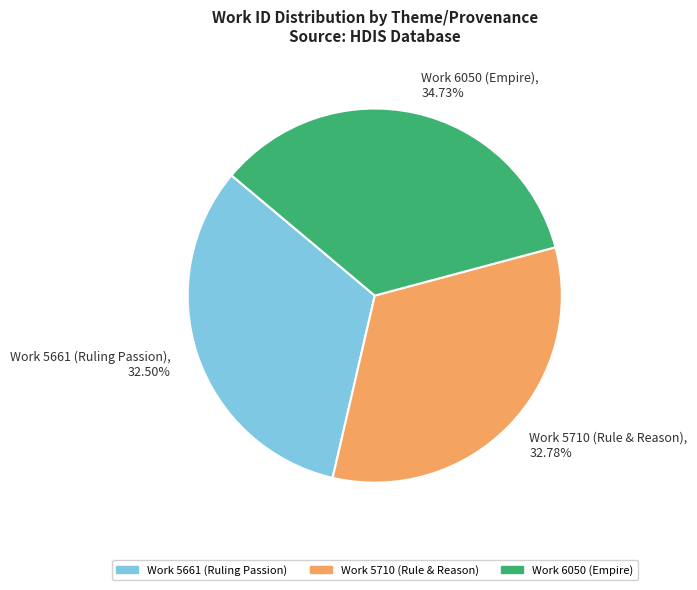

Does Work 5710 (Rule & Reason) represent more than half of the total?

No